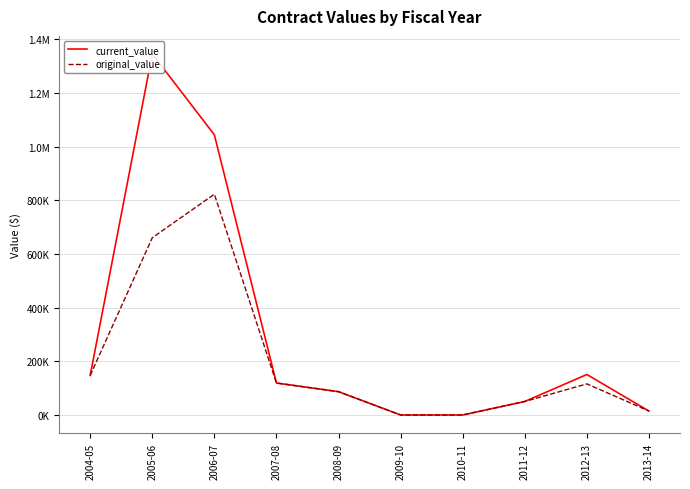

Which series has the widest spread of values?

current_value